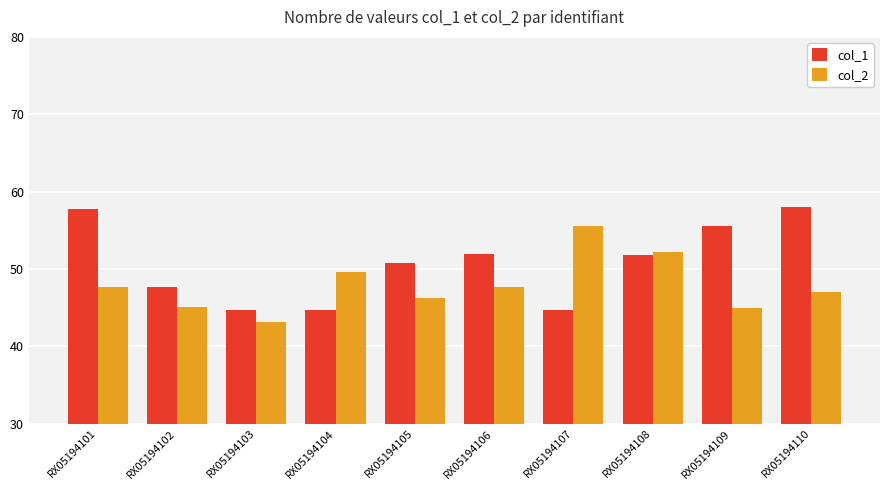

Which series changed the most between RX05194102 and RX05194106?

col_1